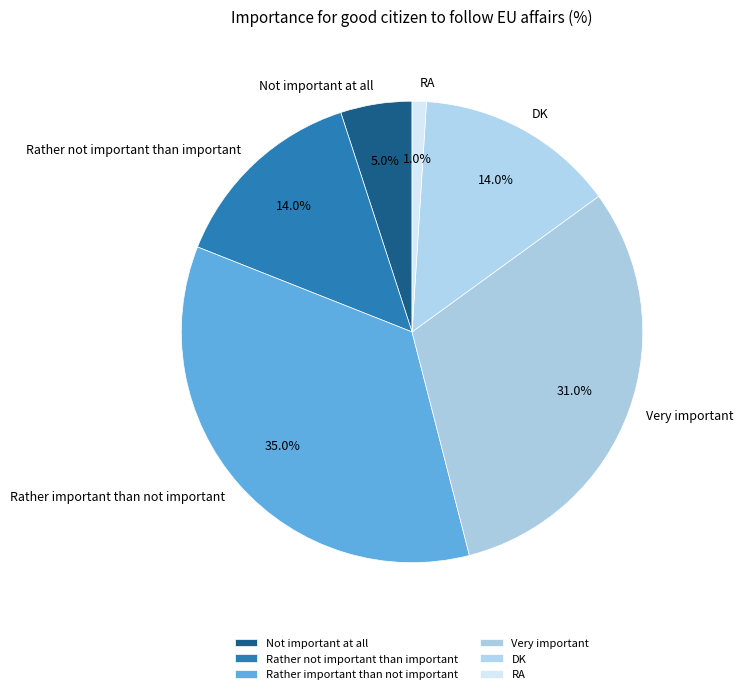

Which category has the biggest portion of the pie?

Rather important than not important